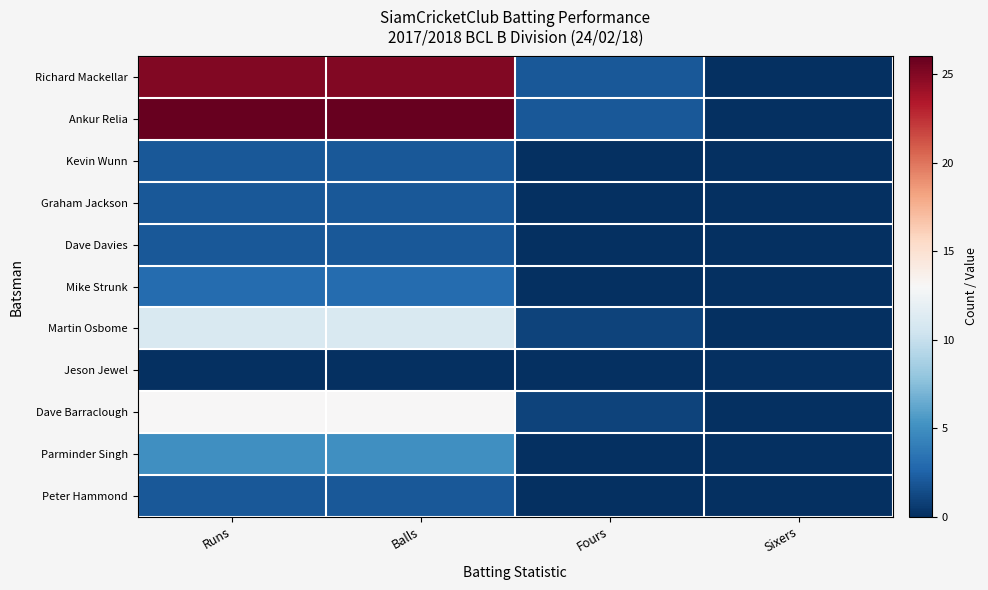

Which series changed the most between Runs and Sixers?

Ankur Relia